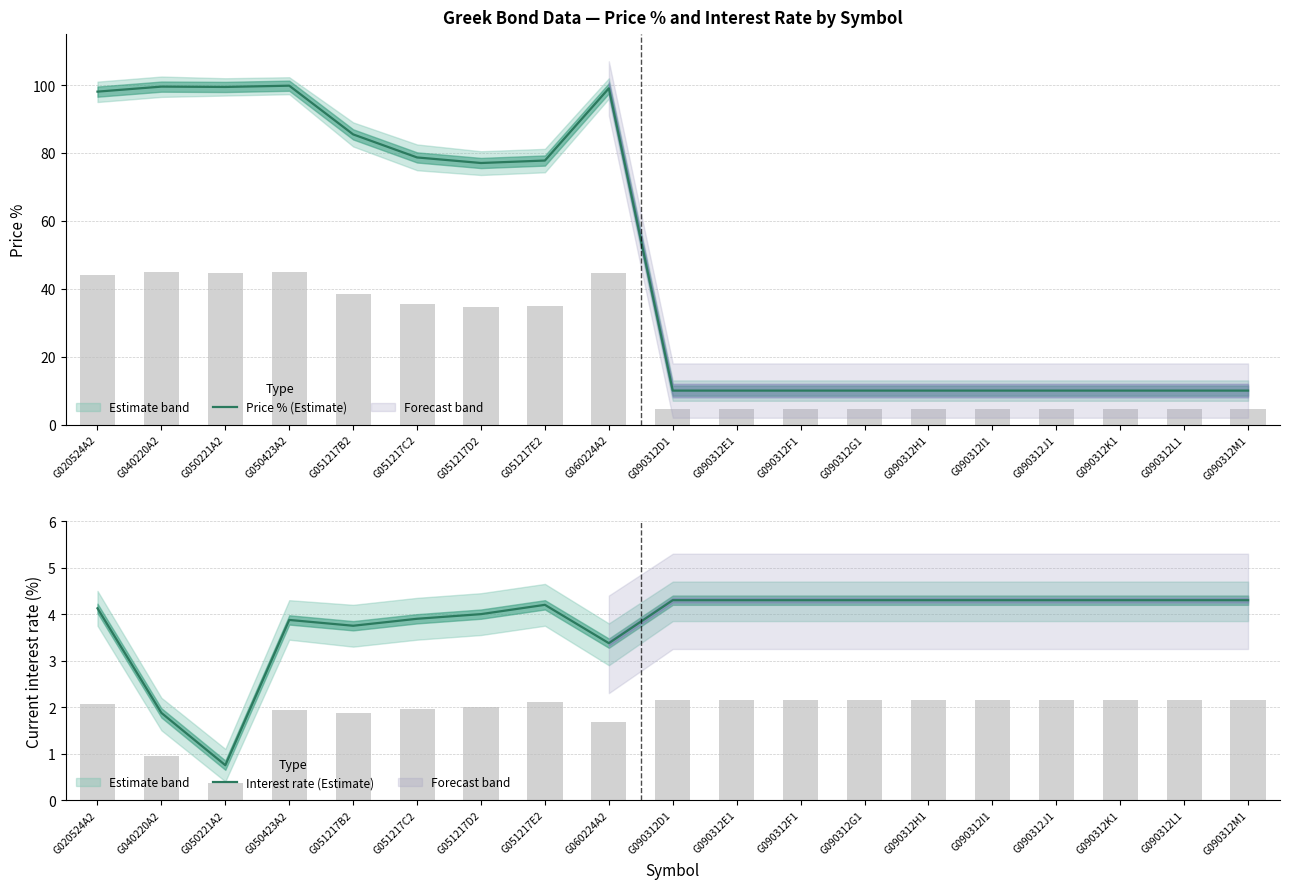

At which label does Price % (Estimate) reach its peak?

G050423A2